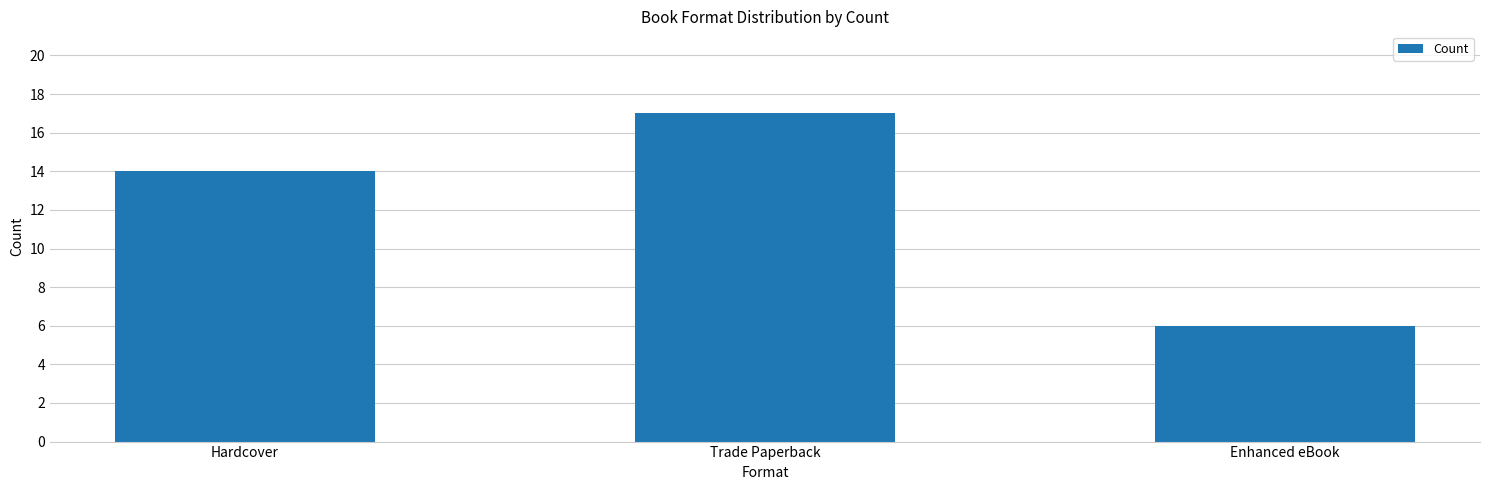

List the labels in order of value, smallest first.

Enhanced eBook, Hardcover, Trade Paperback